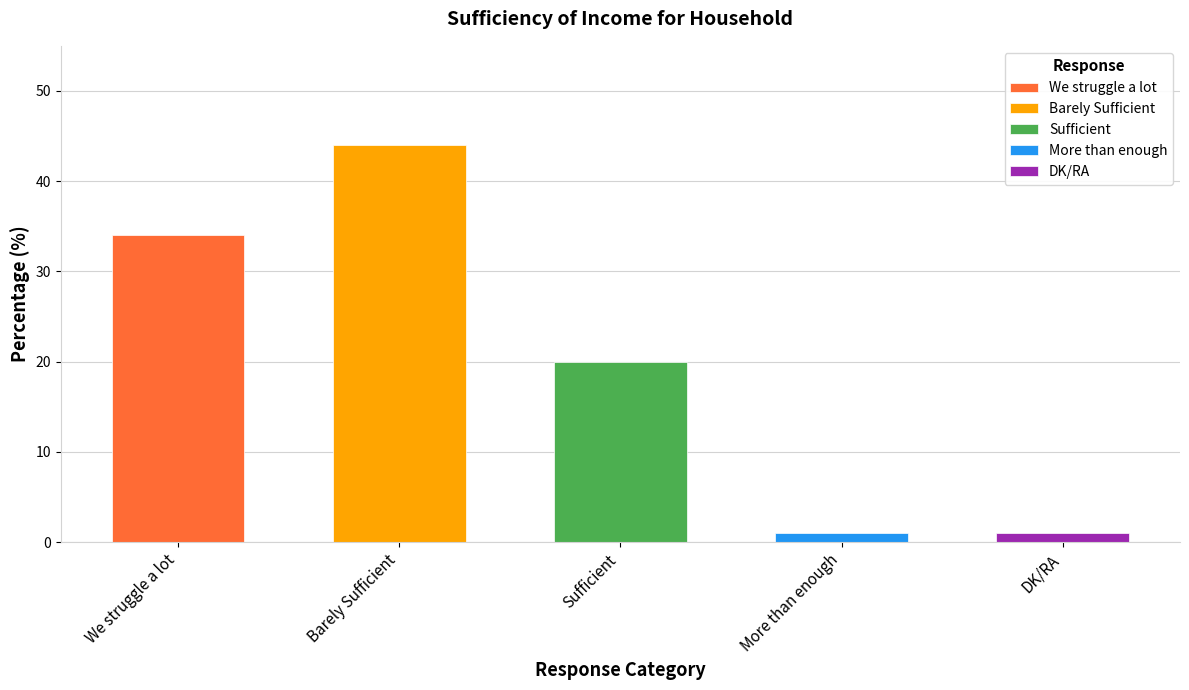

Are the bars horizontal?

No